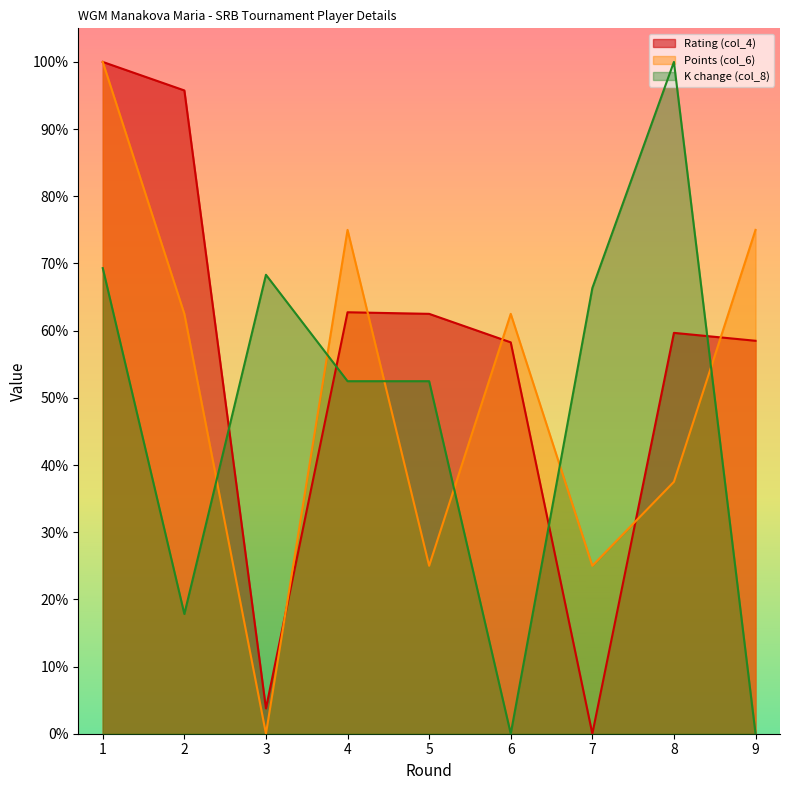

Where is the first local minimum for Points (col_6)?

3